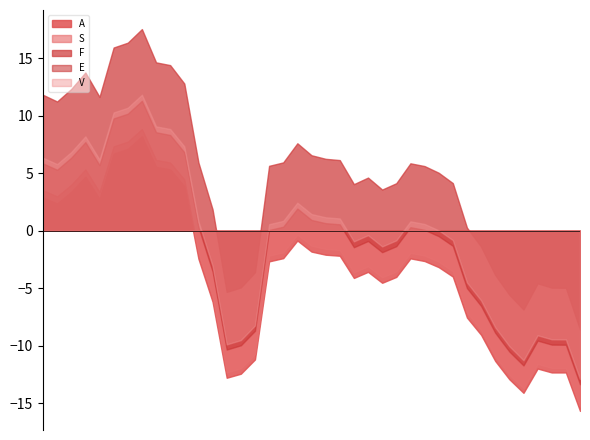

What is the maximum value for A?

8.2